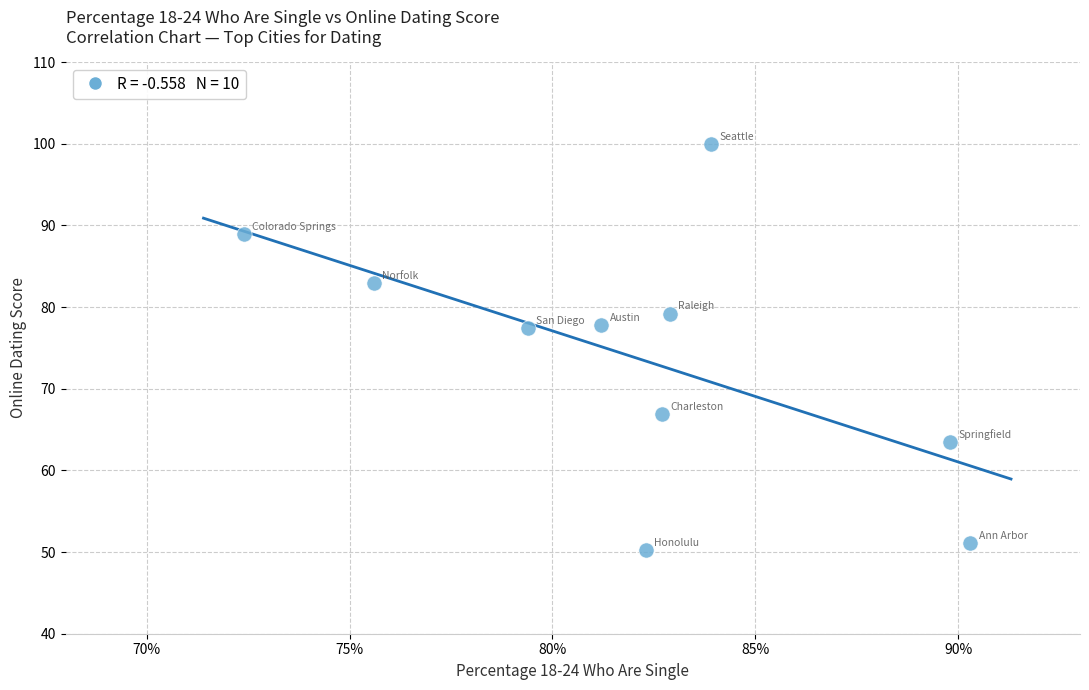

What is the range of Y values (max minus min)?

49.8